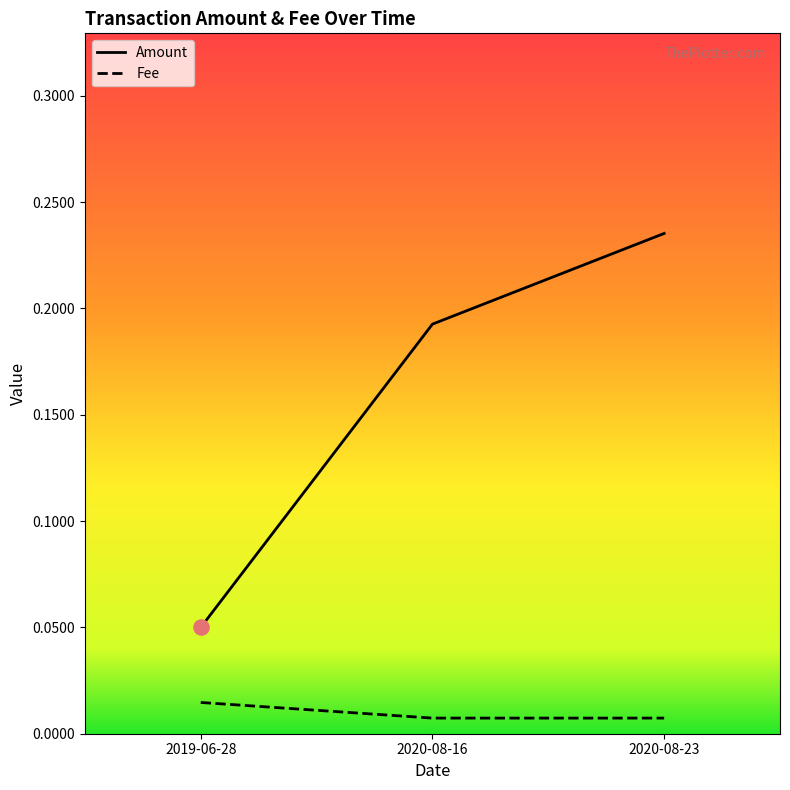

At how many categories does at least one series exceed 0?

3